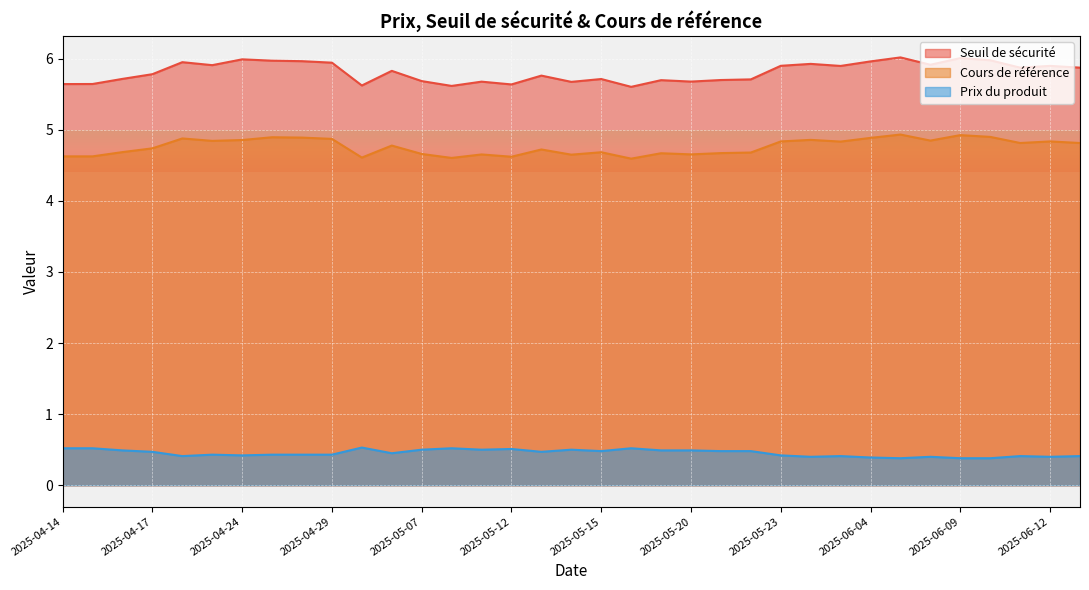

True or false: Seuil de sécurité and Cours de référence cross at least once.

False